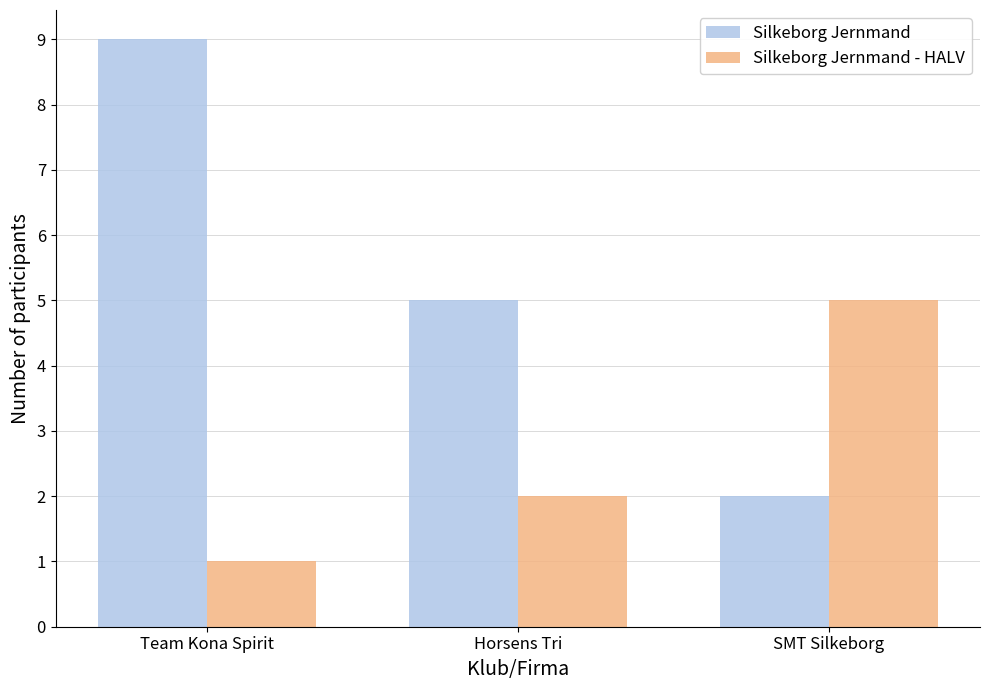

At which category is the sum across all series the highest?

Team Kona Spirit